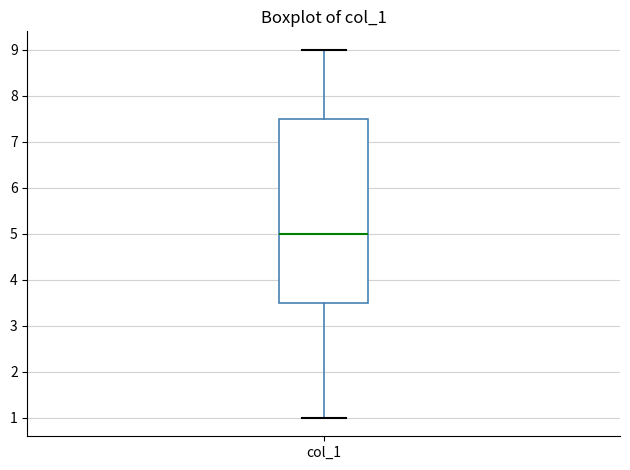

Read this box plot against the y-axis: the position of the median line, the range covered by the box, and the ends of both whiskers. The values are not printed on the chart, so give them approximately, as read against the axis.

median 5.0, box 3.5 to 7.5, whiskers 1.0 to 9.0